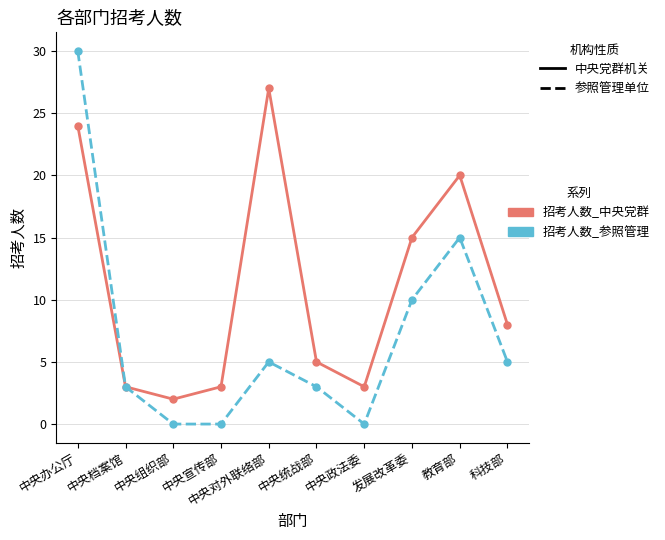

List the series in order of their overall mean, lowest first.

招考人数_参照管理, 招考人数_中央党群